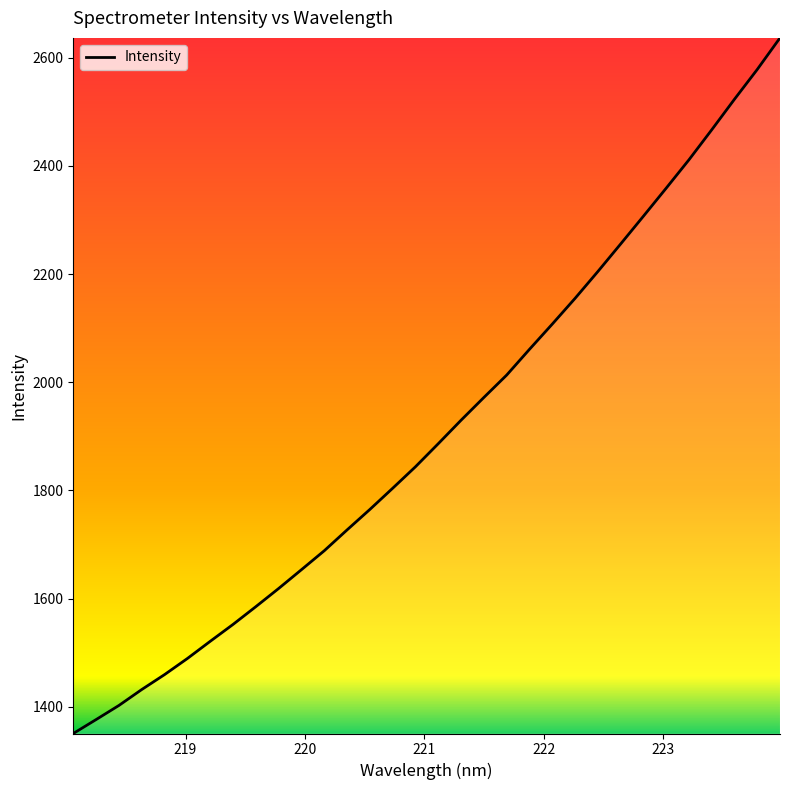

What is the difference between the maximum and minimum values?

1285.3